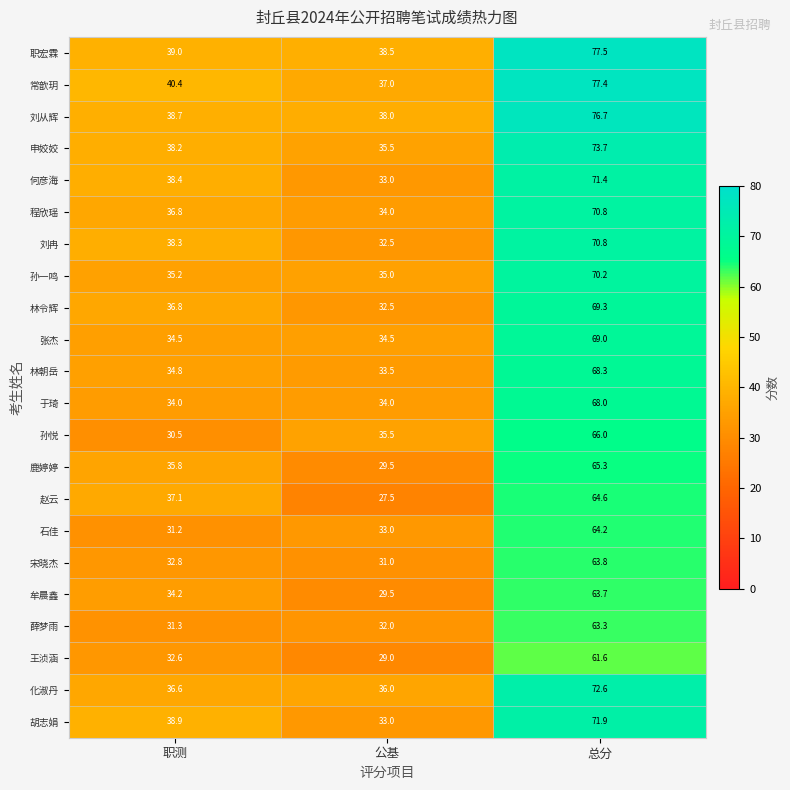

How many data points in 孙悦 are above 35?

2